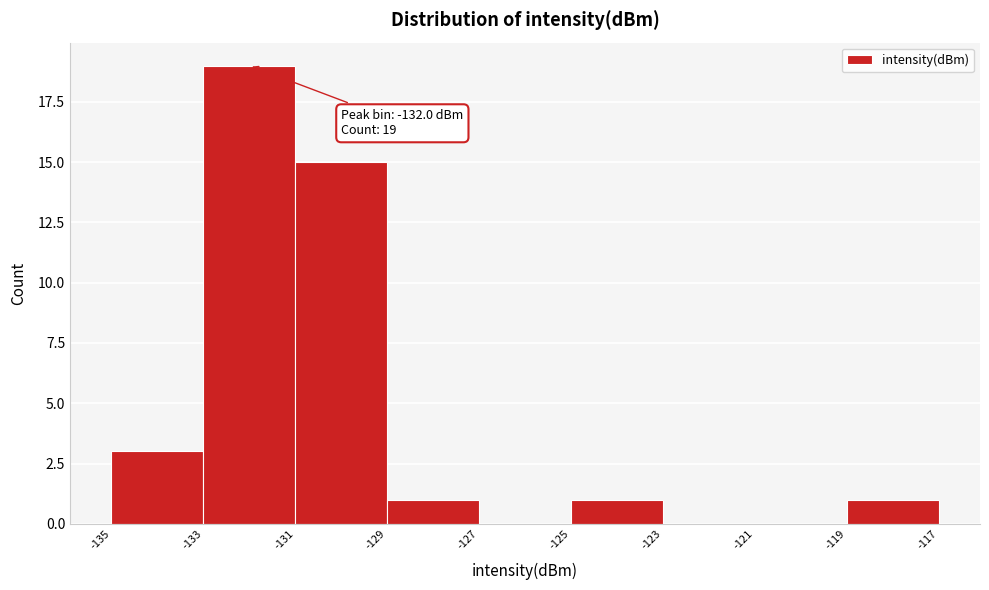

Which range on the x-axis has the tallest bar?

-133 to -131